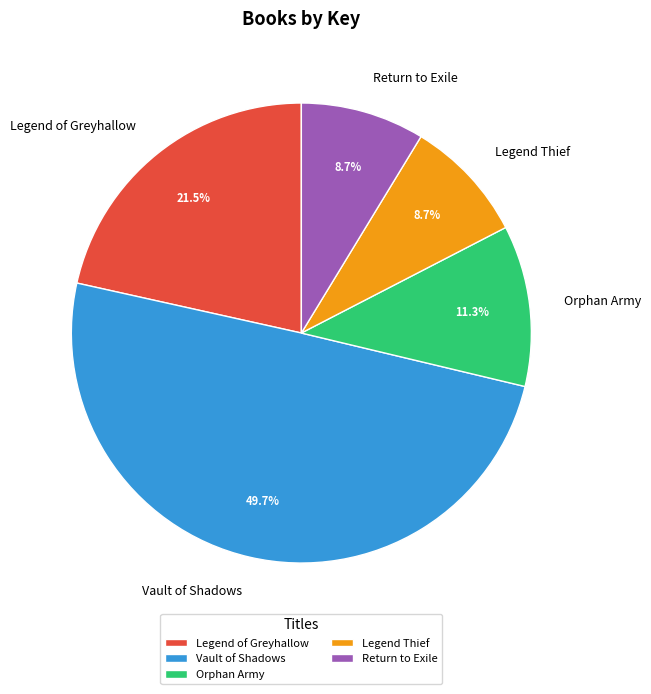

What is the largest slice in the pie chart?

Vault of Shadows